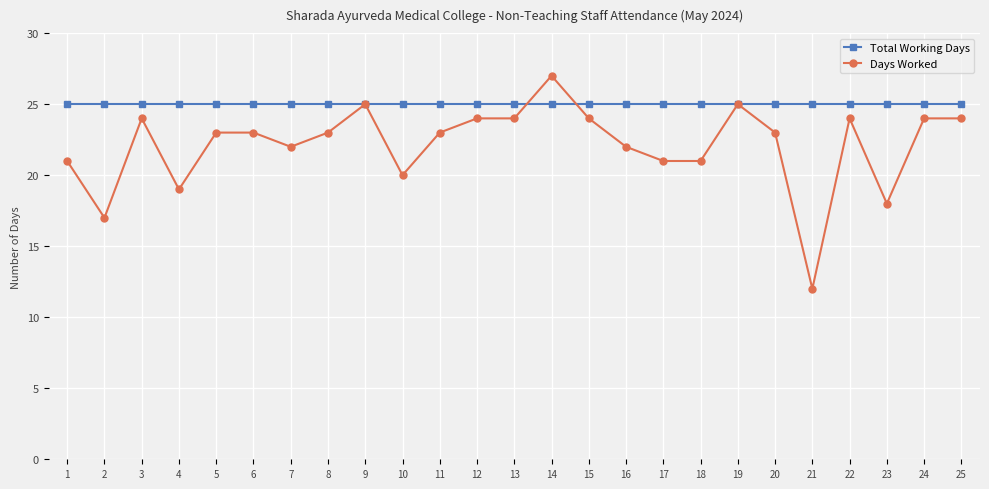

Rank the series by their maximum value, from highest to lowest.

Days Worked, Total Working Days